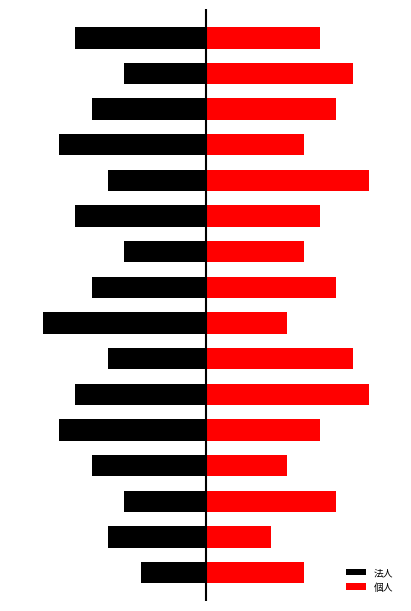

The 個人 series shows 2 at 0. True or false?

False